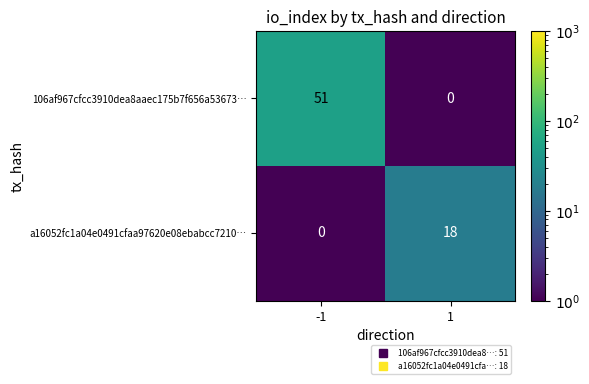

What is the difference between the highest and lowest values at 1?

18